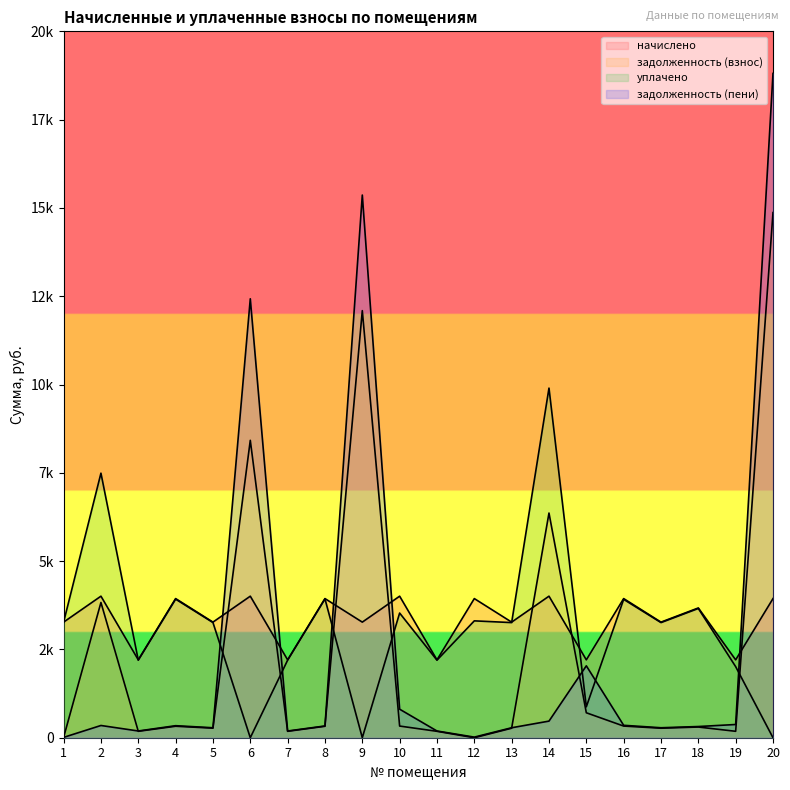

At which category does the chart reach its minimum across all series?

12